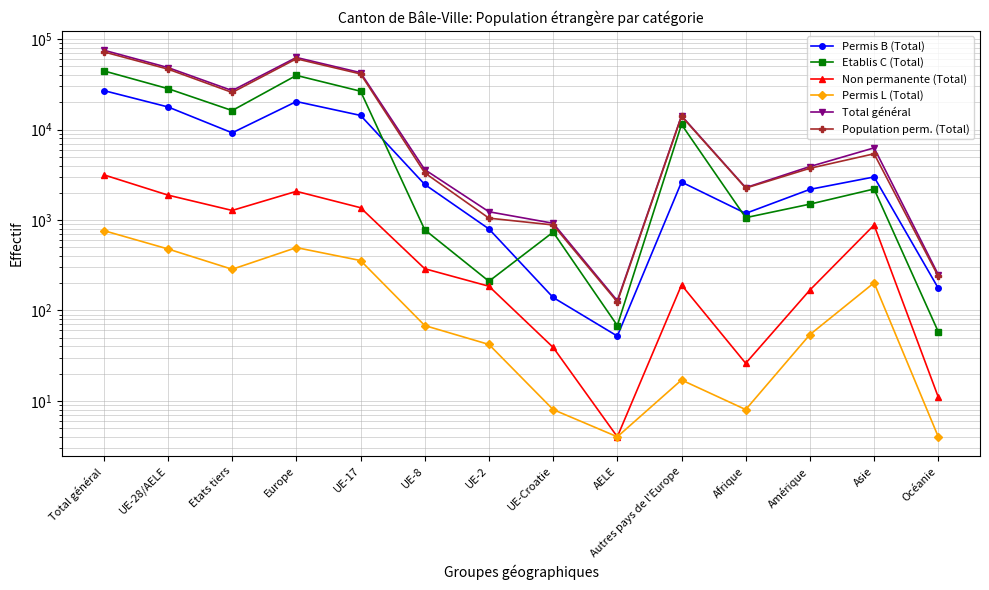

Between Total général and UE-Croatie, which is larger?

Total général